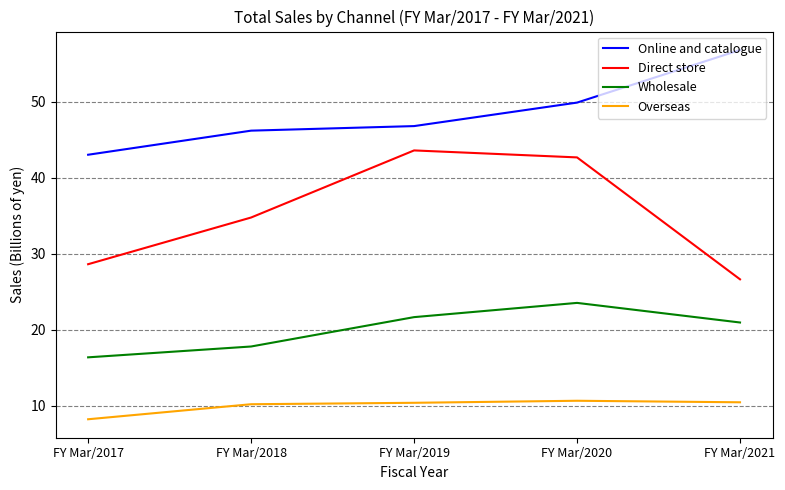

Is the value of Direct store at FY Mar/2018 greater than the value of Online and catalogue at FY Mar/2017?

No